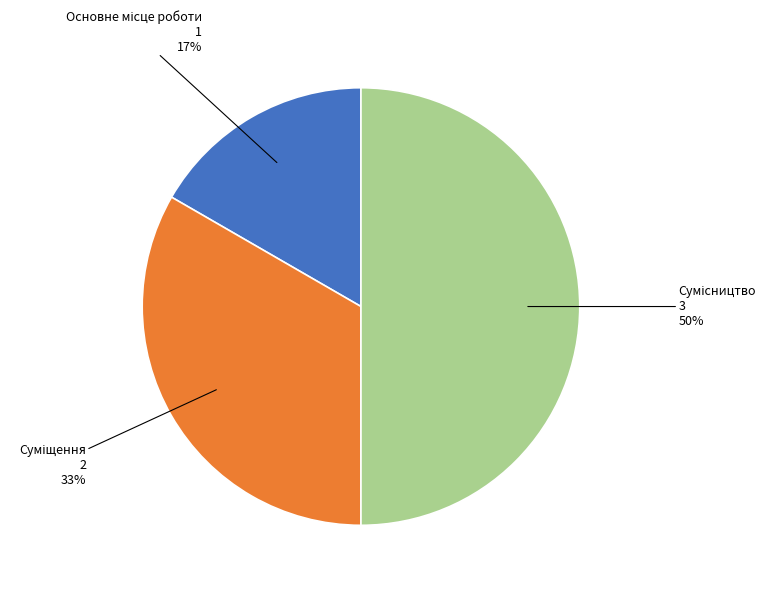

To the nearest percent, what is the difference between the largest and smallest slice percentages?

33%